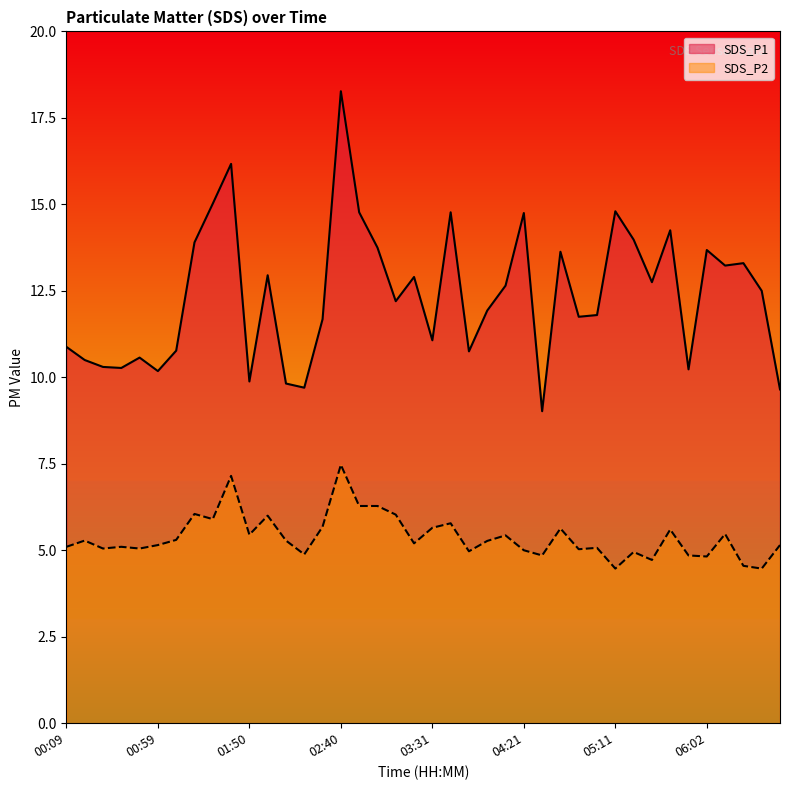

What are all the series names shown in the legend?

SDS_P1, SDS_P2